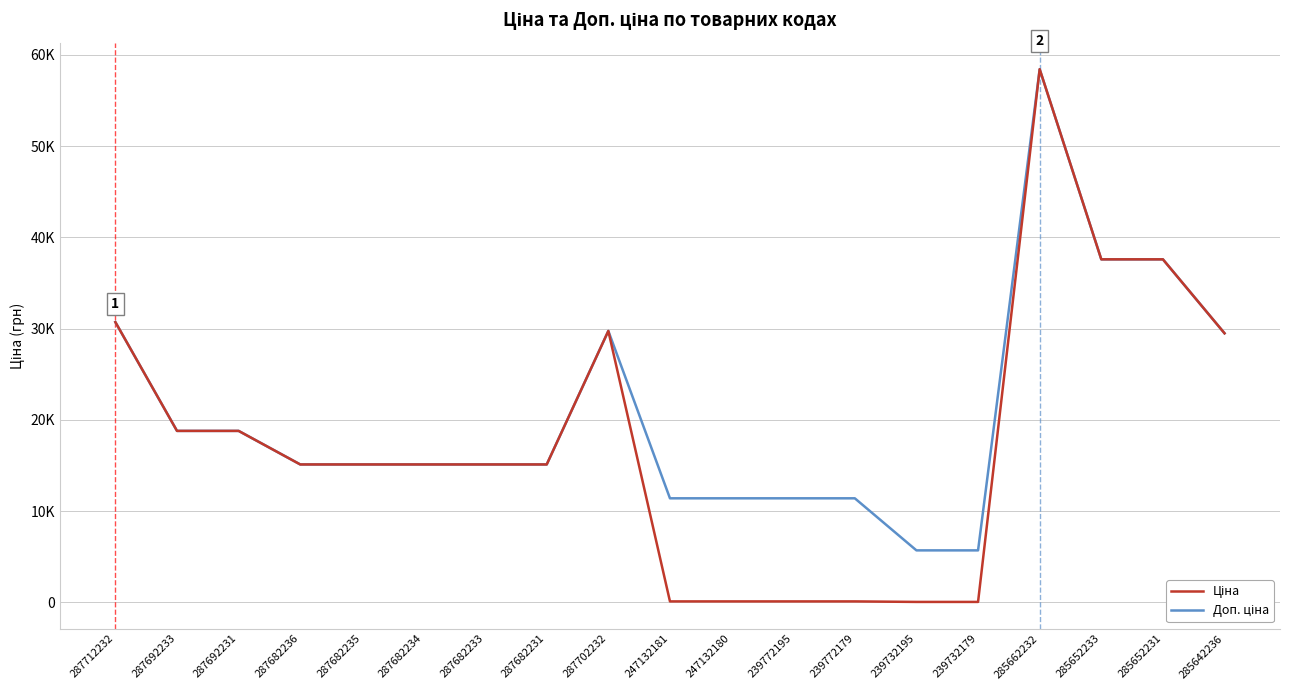

How many interior local peaks does the Ціна series have?

2